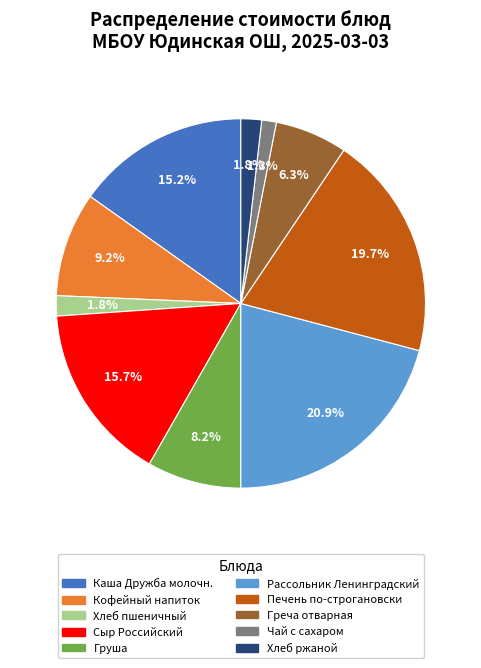

Which has a higher value, Груша or Сыр Российский?

Сыр Российский